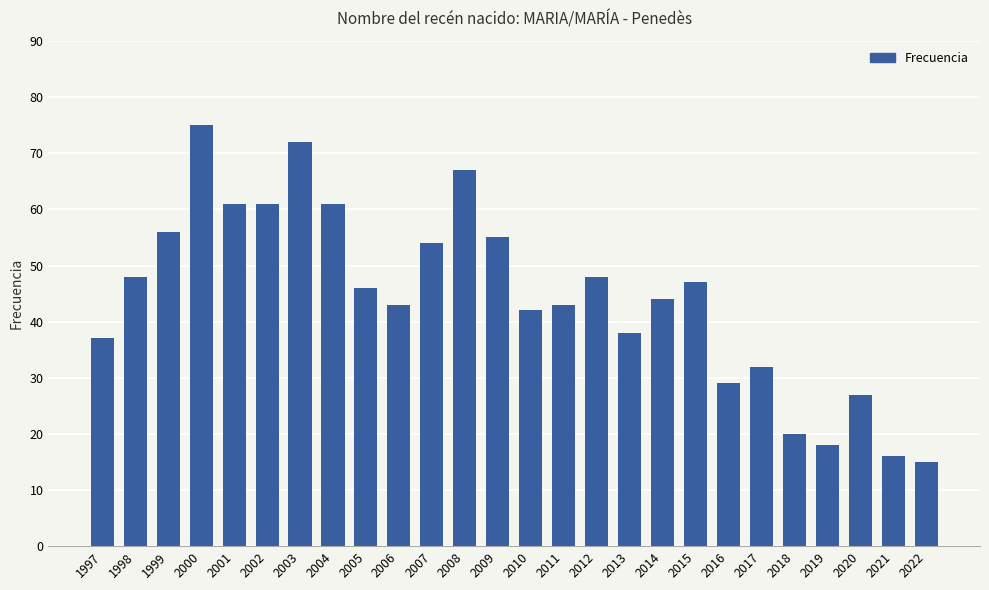

What is the sum of all values?

1155